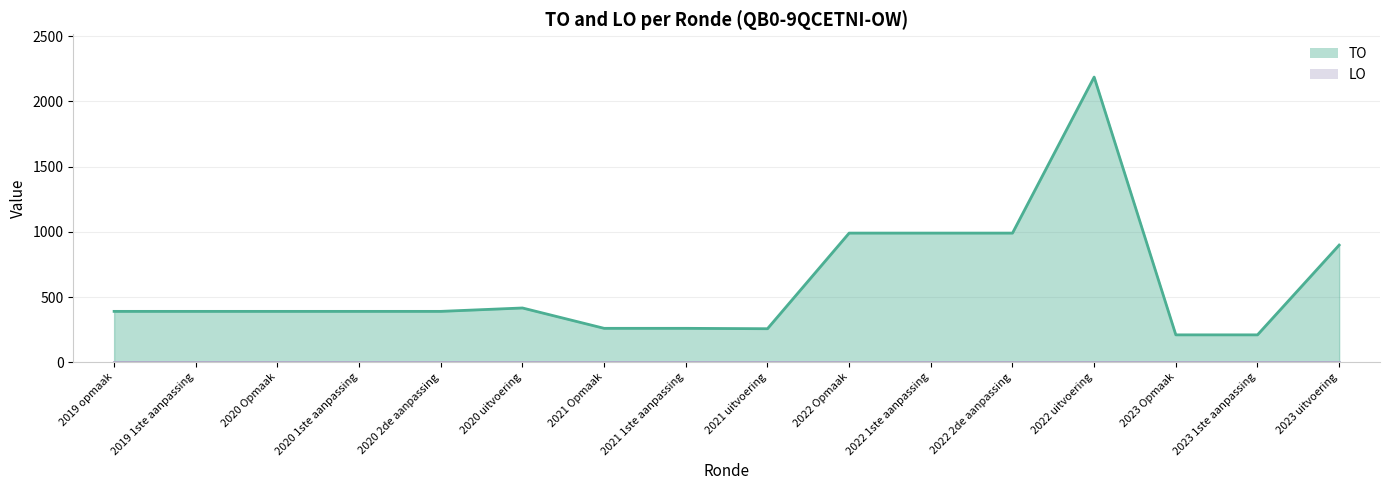

At which label does TO line reach its minimum?

2023 Opmaak